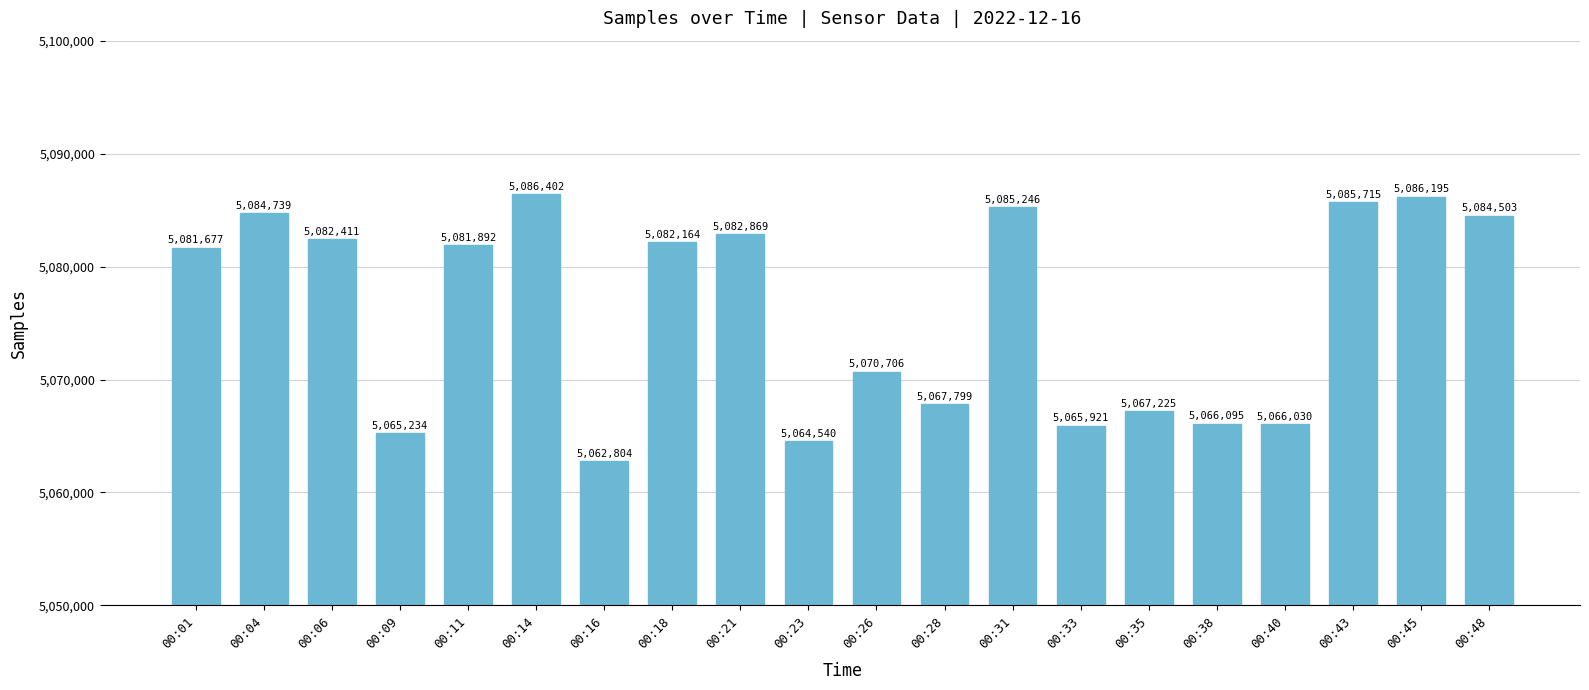

What is the difference between the values at 00:01 and 00:16?

18873